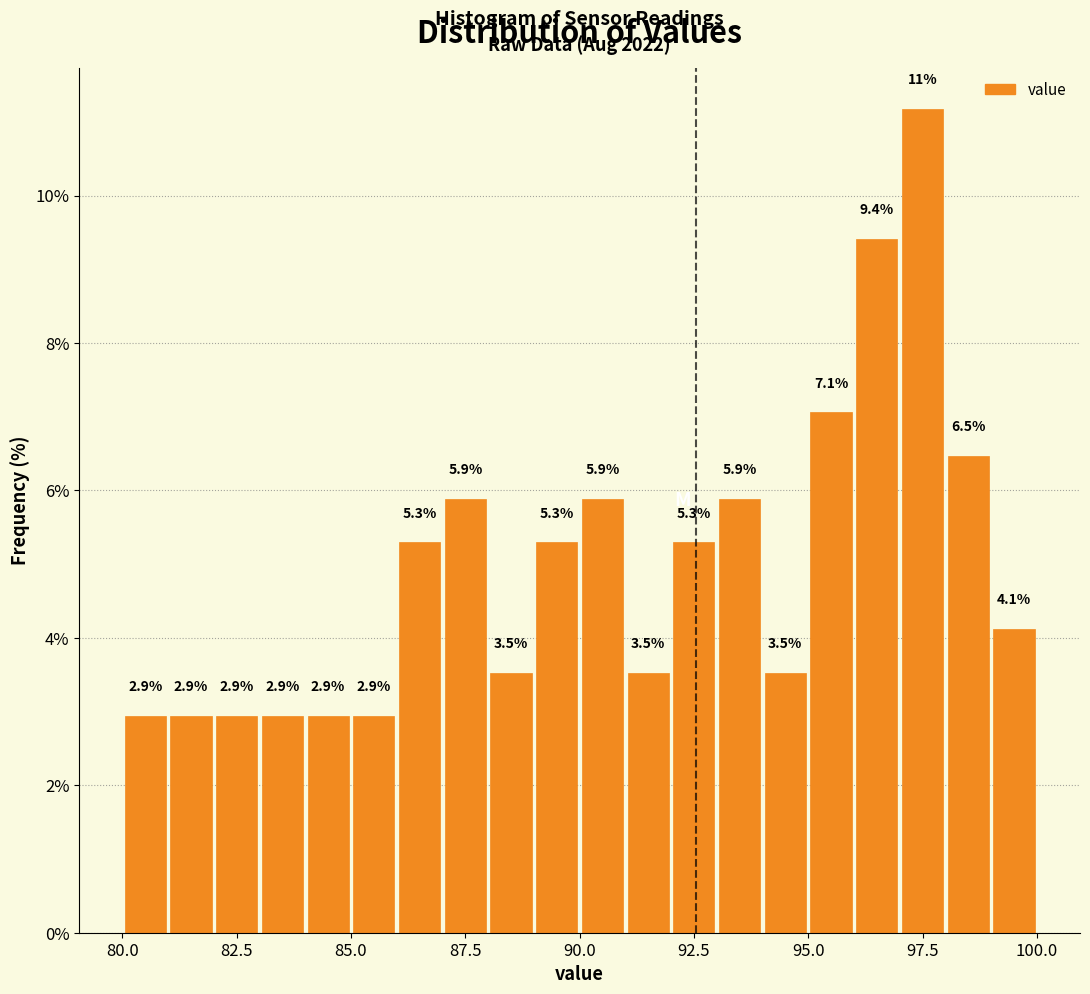

Around what value on the x-axis is the tallest bar? Give the approximate position of its centre, as read against the axis.

97.5